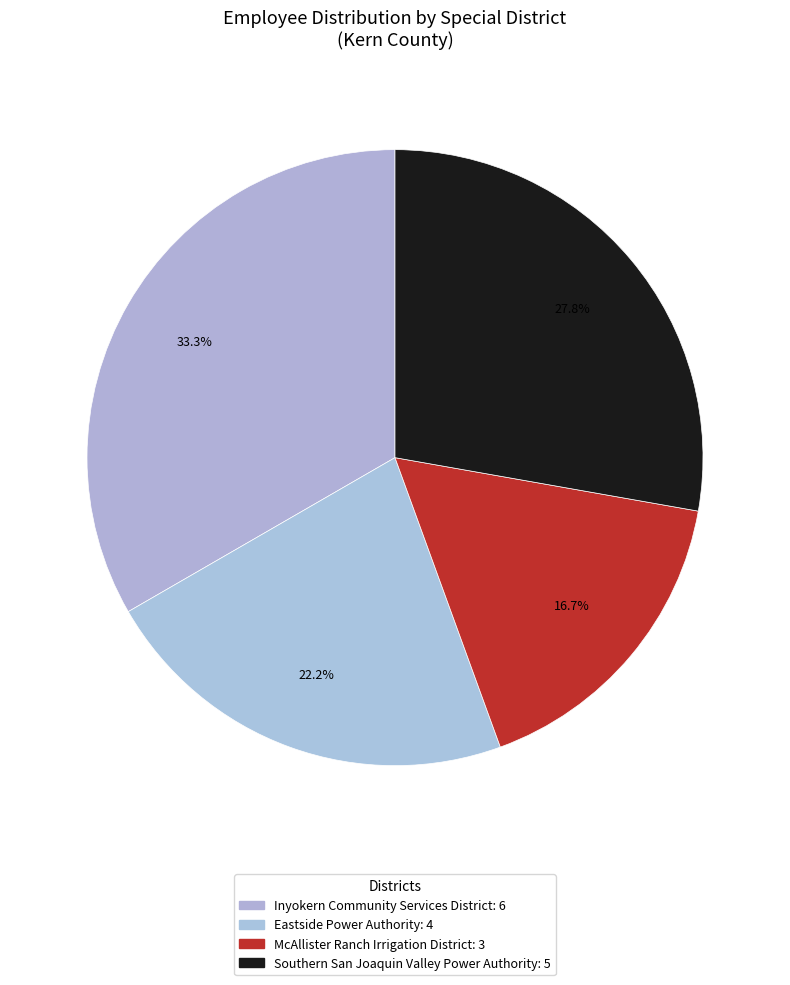

How many segments does this pie chart have?

4